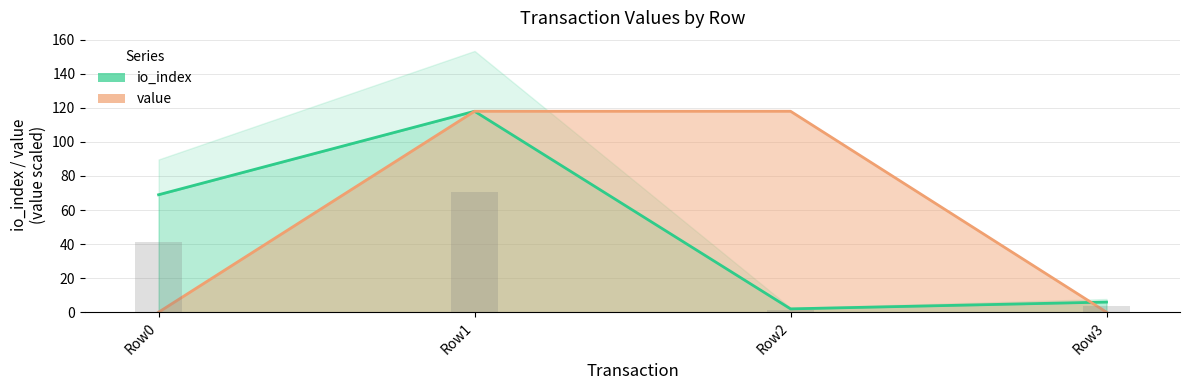

Does the chart contain stacked bars?

No